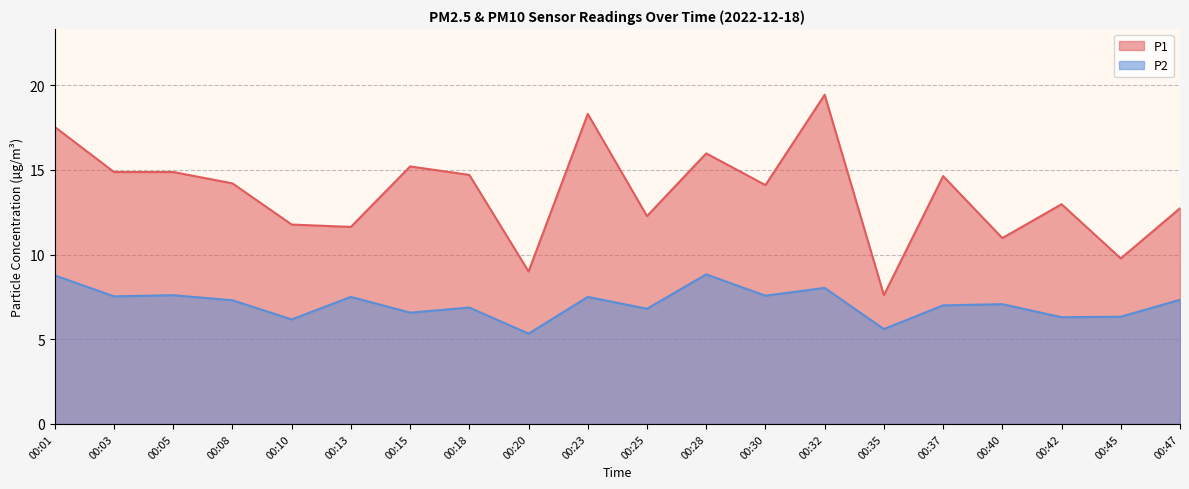

True or false: P1 has a value of 13.0 at 00:42.

True